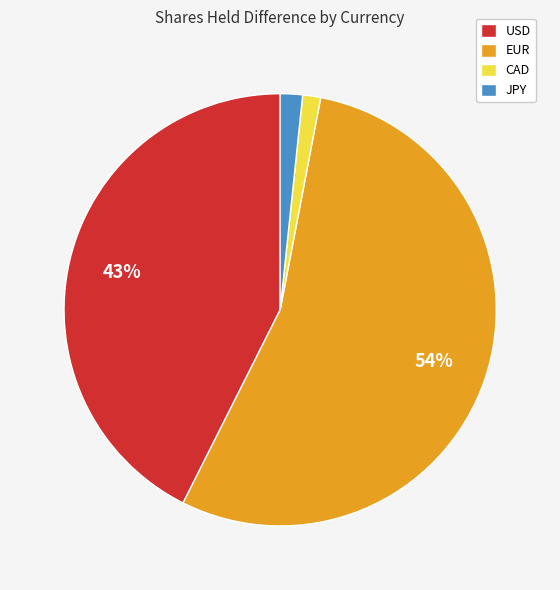

Which has a higher value, JPY or USD?

USD